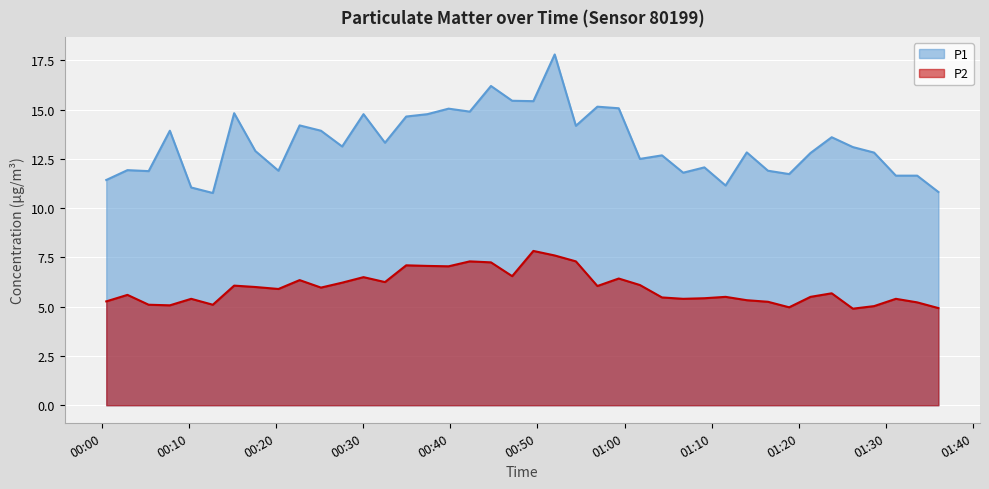

True or false: P1 has more than 0 interior local peaks.

True